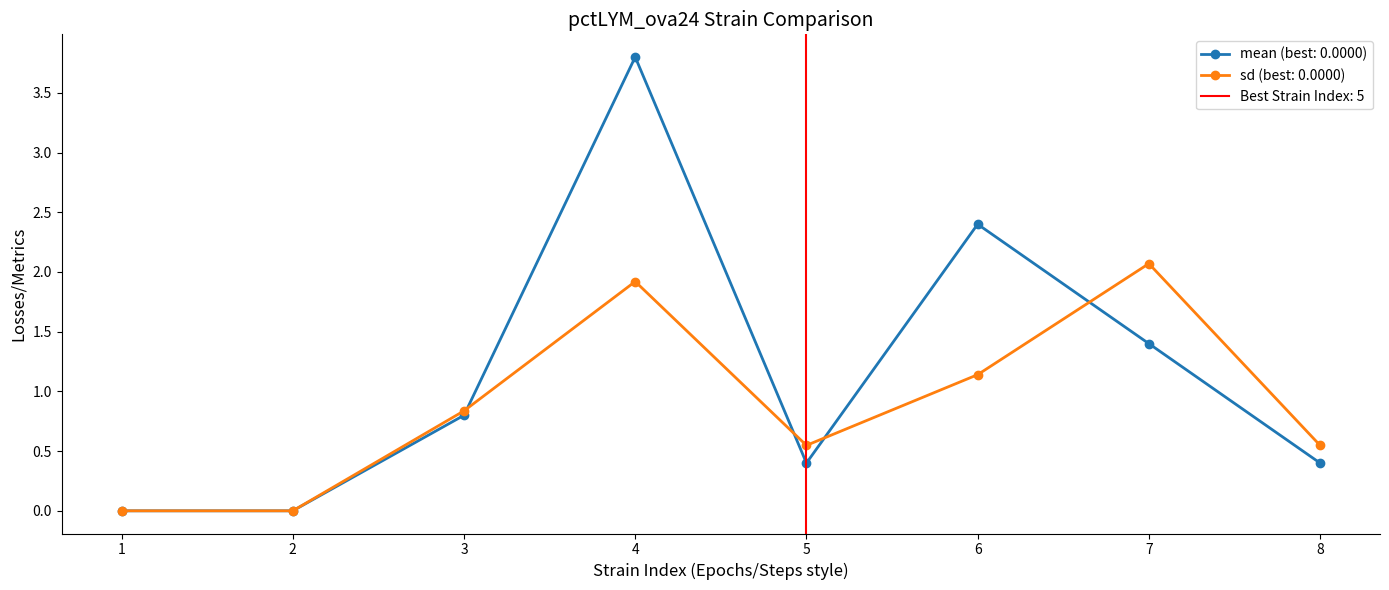

Reading left to right, extract all data points from this chart.

mean: 0.0	0.0	0.8	3.8	0.4	2.4	1.4	0.4
sd: 0.0	0.0	0.8	1.9	0.5	1.1	2.1	0.5